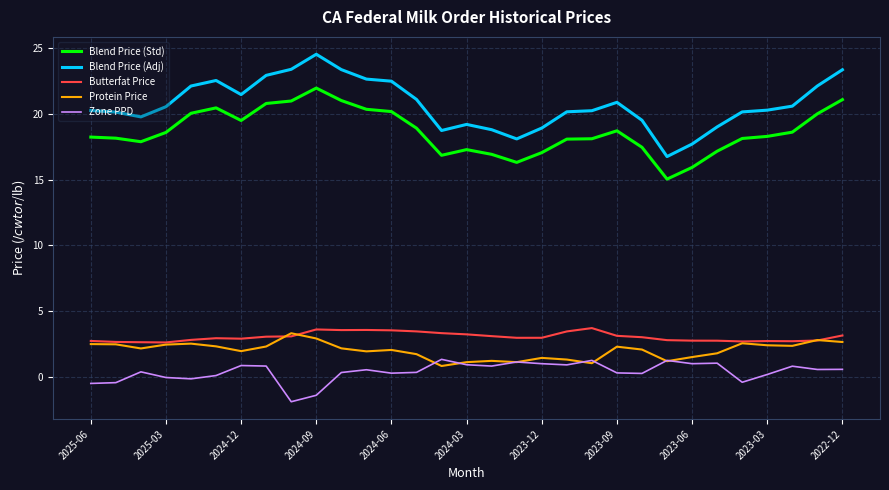

True or false: Blend Price (Std) and Butterfat Price cross at least once.

False